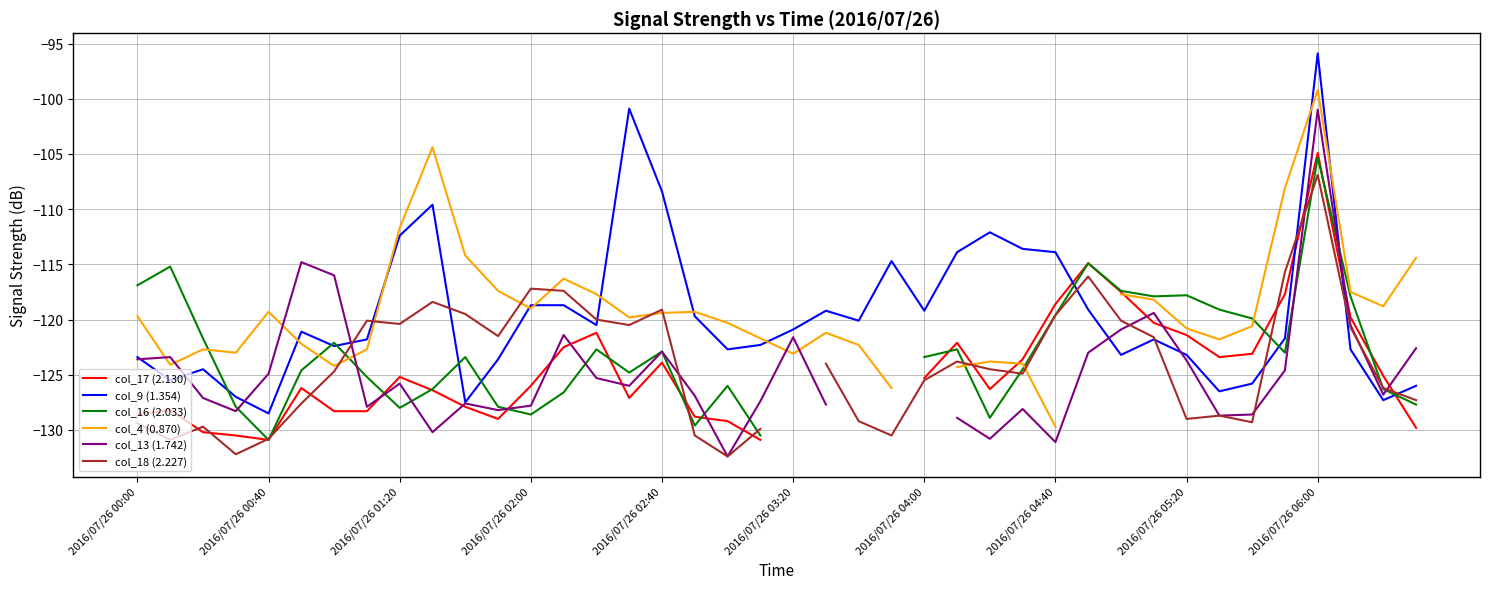

True or false: col_9 (1.354) has a value of -112.4 at 2016/07/26 01:20.

True